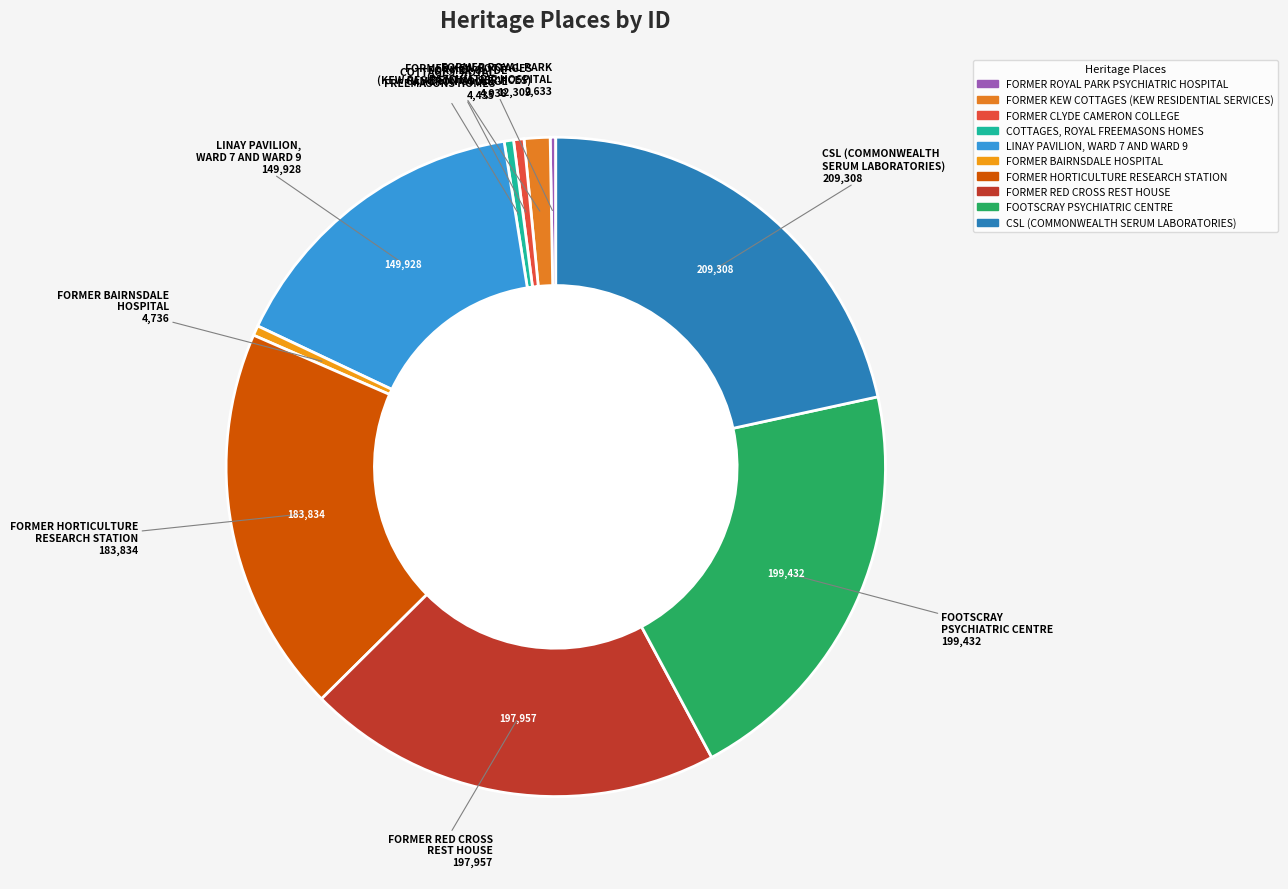

Is the sum of FORMER RED CROSS REST HOUSE and FORMER BAIRNSDALE HOSPITAL greater than half?

No